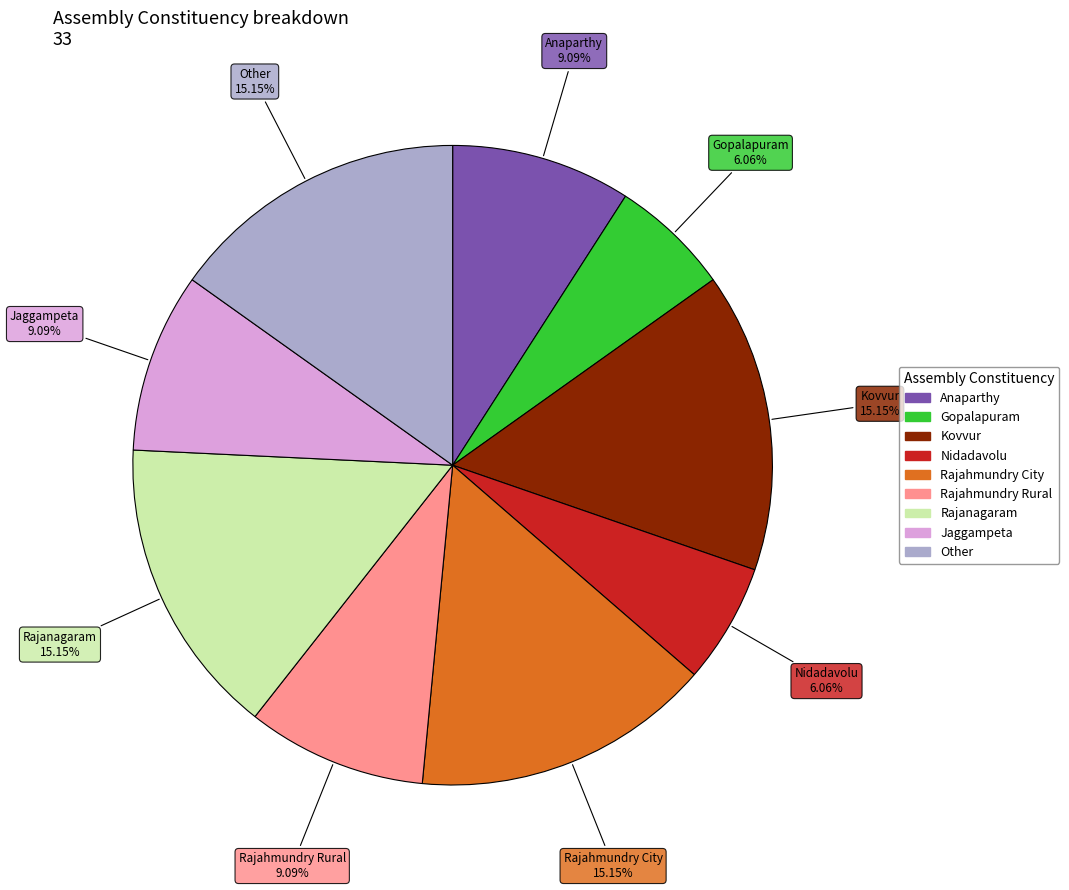

Is there a majority slice in this chart?

No